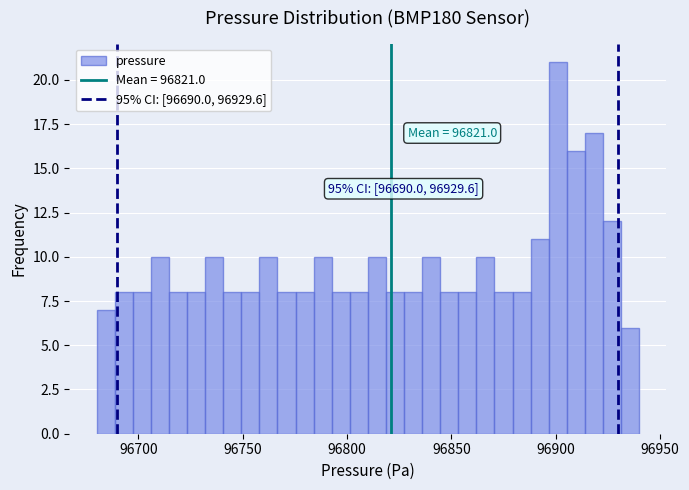

Around what value on the x-axis is the tallest bar? Give the approximate position of its centre, as read against the axis.

96900